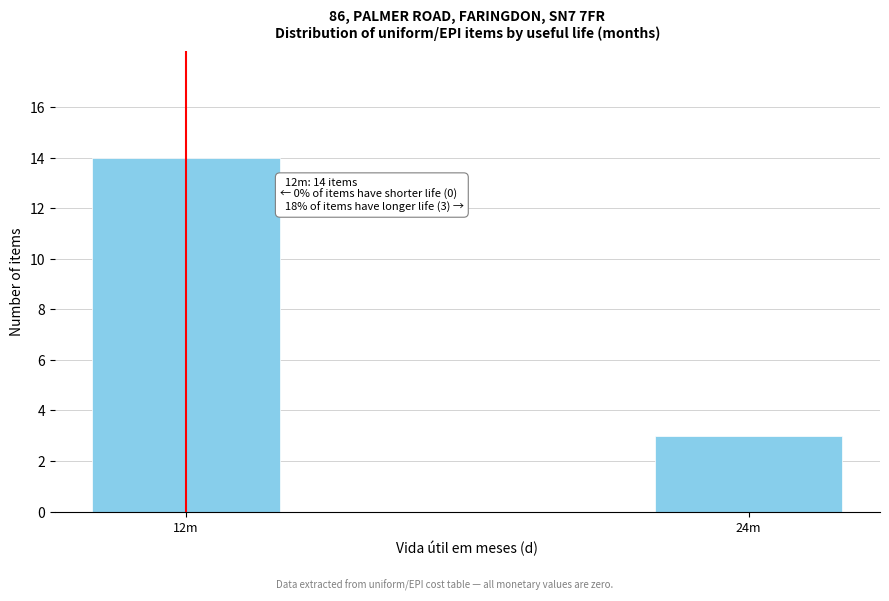

Reading left to right, list all the values displayed in this chart.

14	3